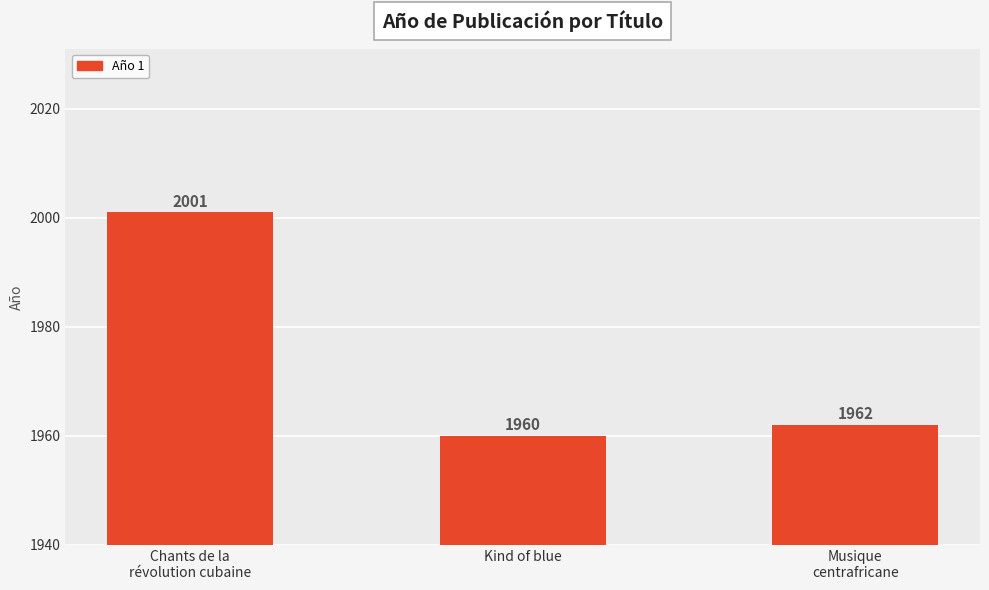

Which category has the highest value across all series?

Chants de la
révolution cubaine